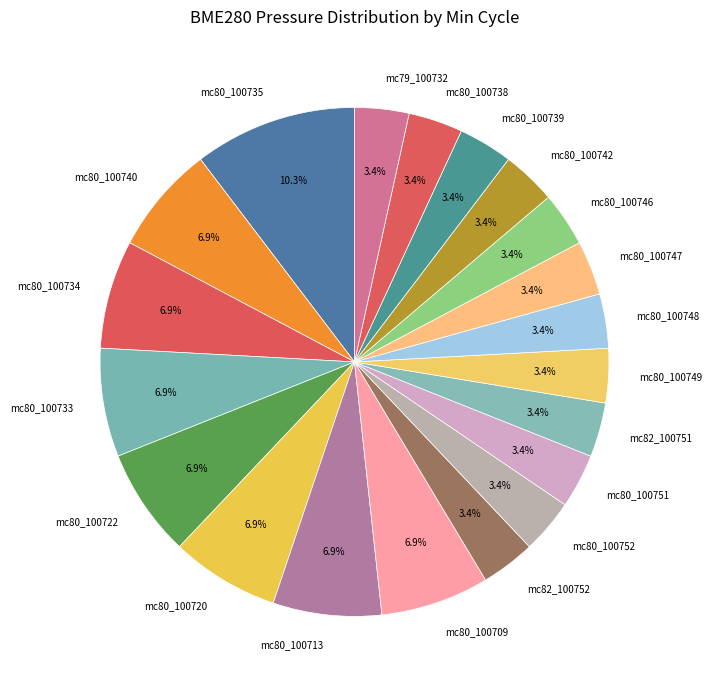

Between mc80_100746 and mc80_100713, which is larger?

mc80_100713